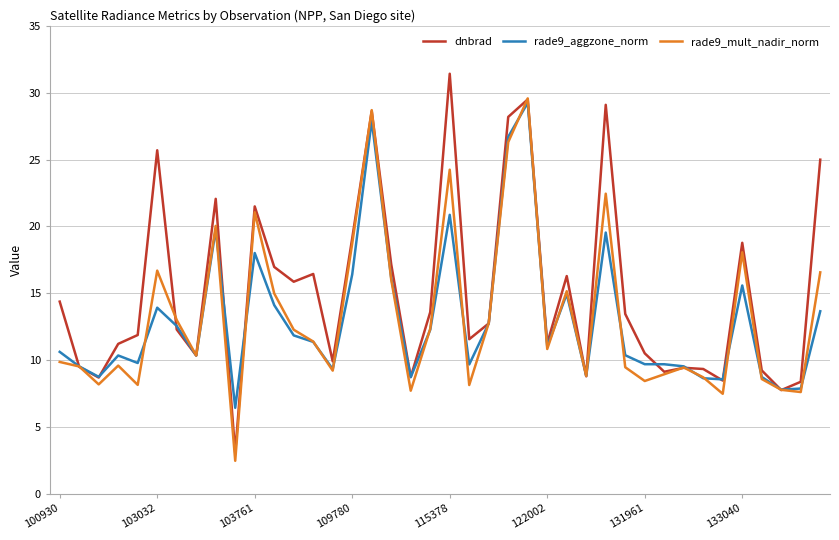

What is the maximum value shown in the chart?

31.4